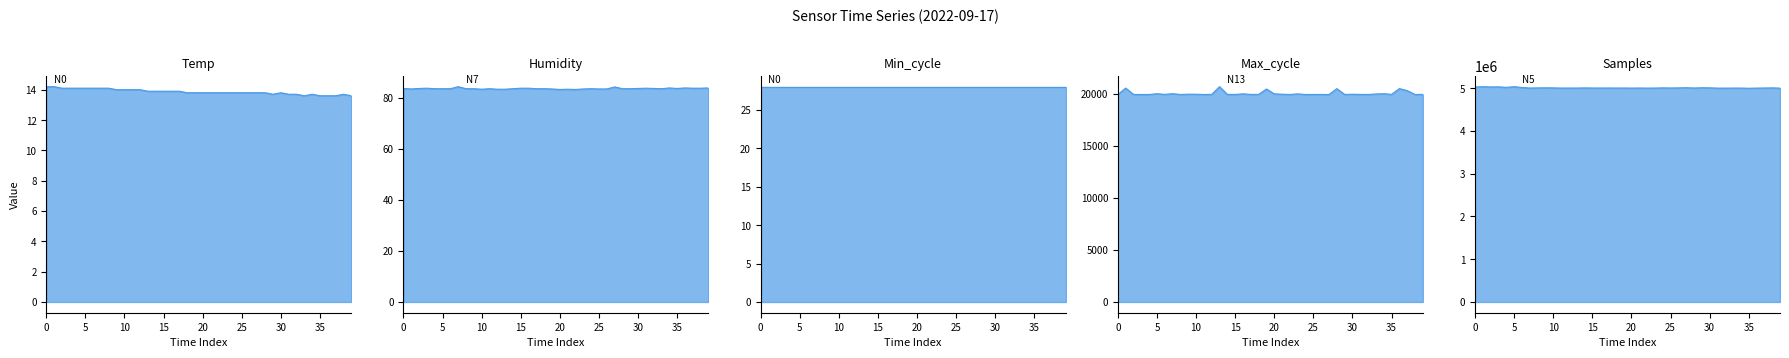

True or false: Temp has more than 2 interior local peaks.

True